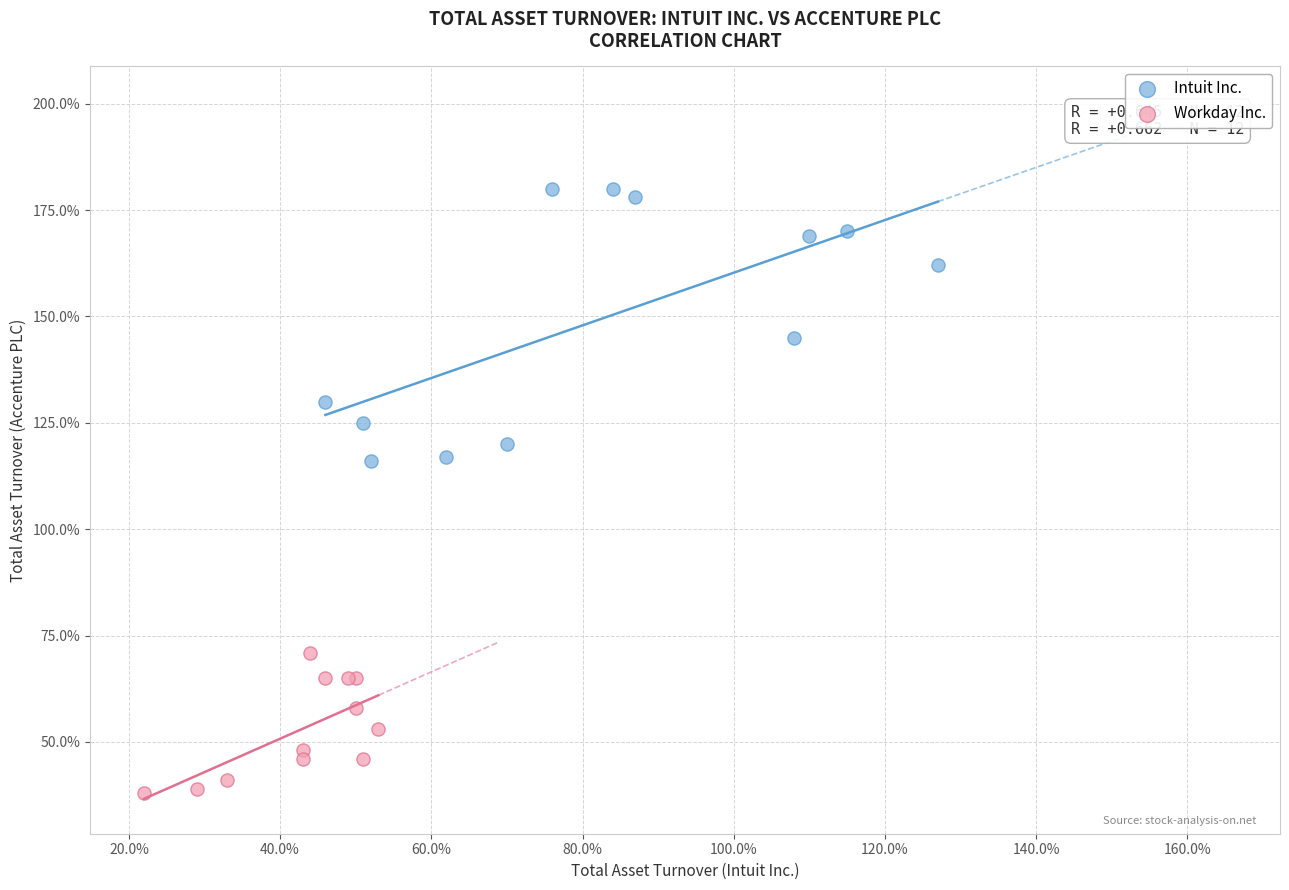

Which series contains the lowest Y value?

Workday Inc.